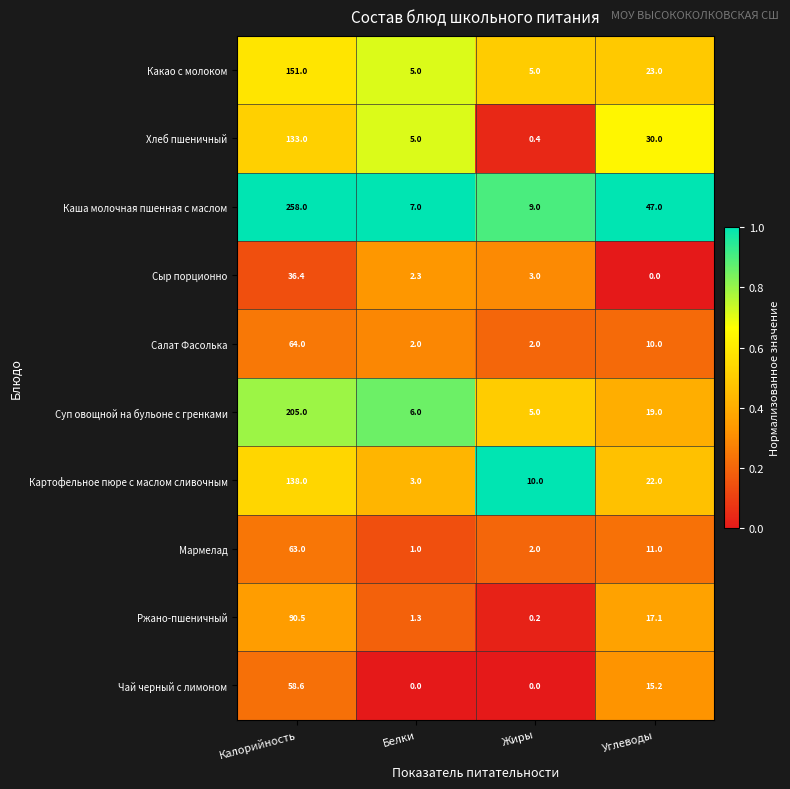

At which label is Суп овощной на бульоне с гренками closest to 105?

Углеводы